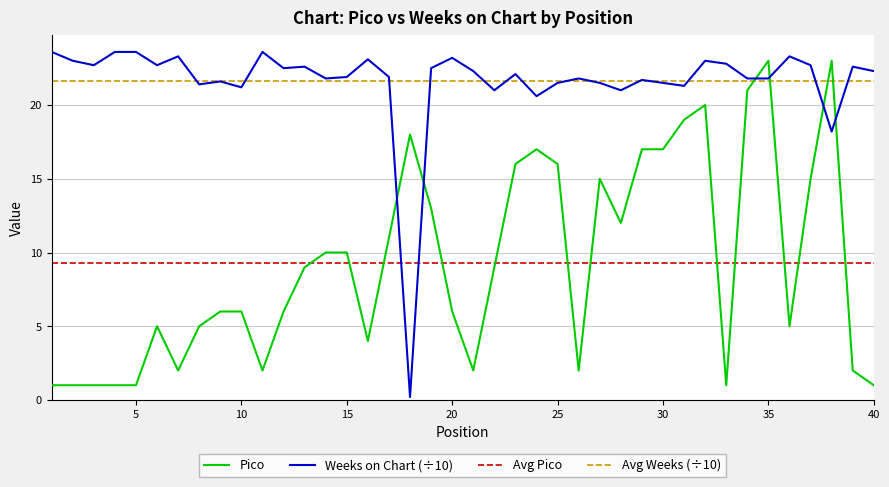

What are all the series names shown in the legend?

Pico, Weeks on Chart (÷10), Avg Pico, Avg Weeks (÷10)